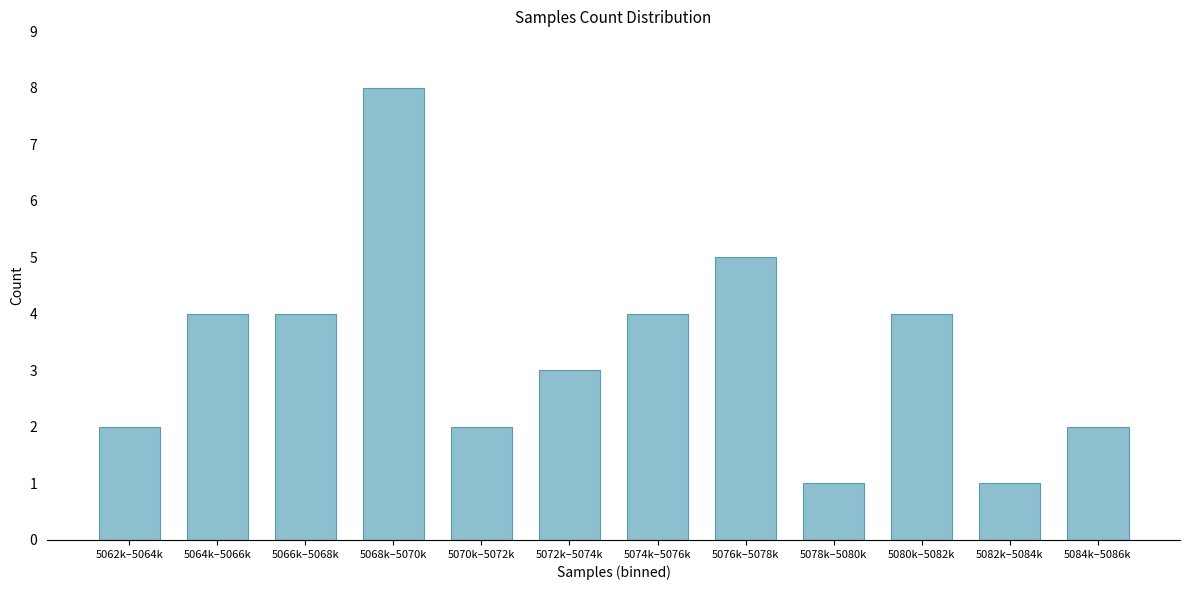

Reading left to right, list all the values displayed in this chart.

2	4	4	8	2	3	4	5	1	4	1	2